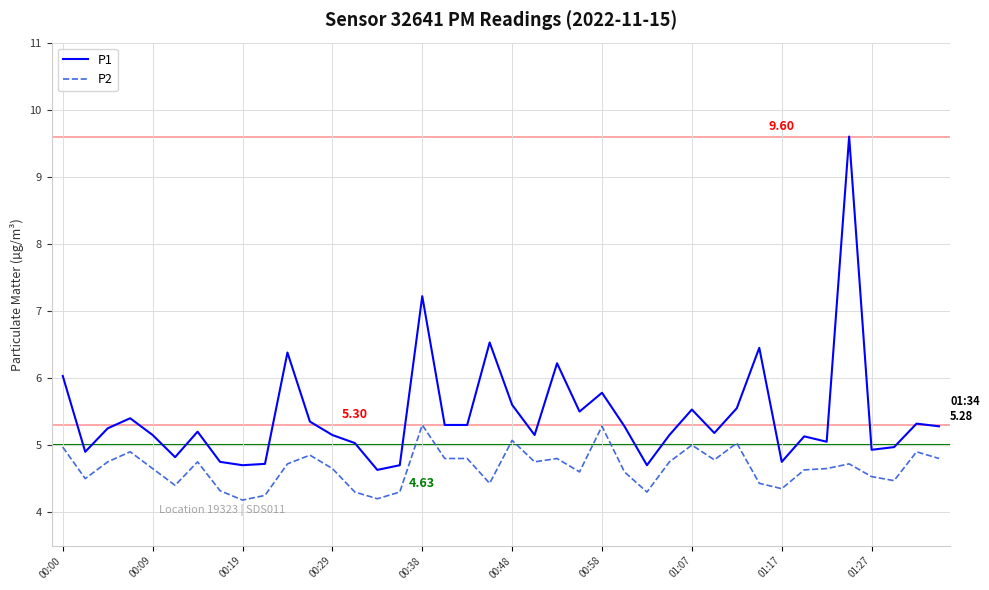

List the series in order of their overall mean, highest first.

P1, P2